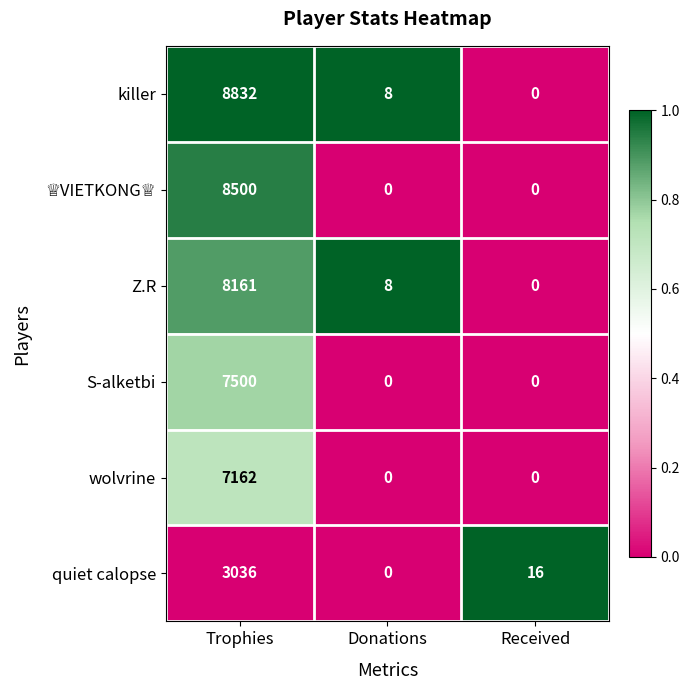

How many S-alketbi values are between 0 and 7500?

3